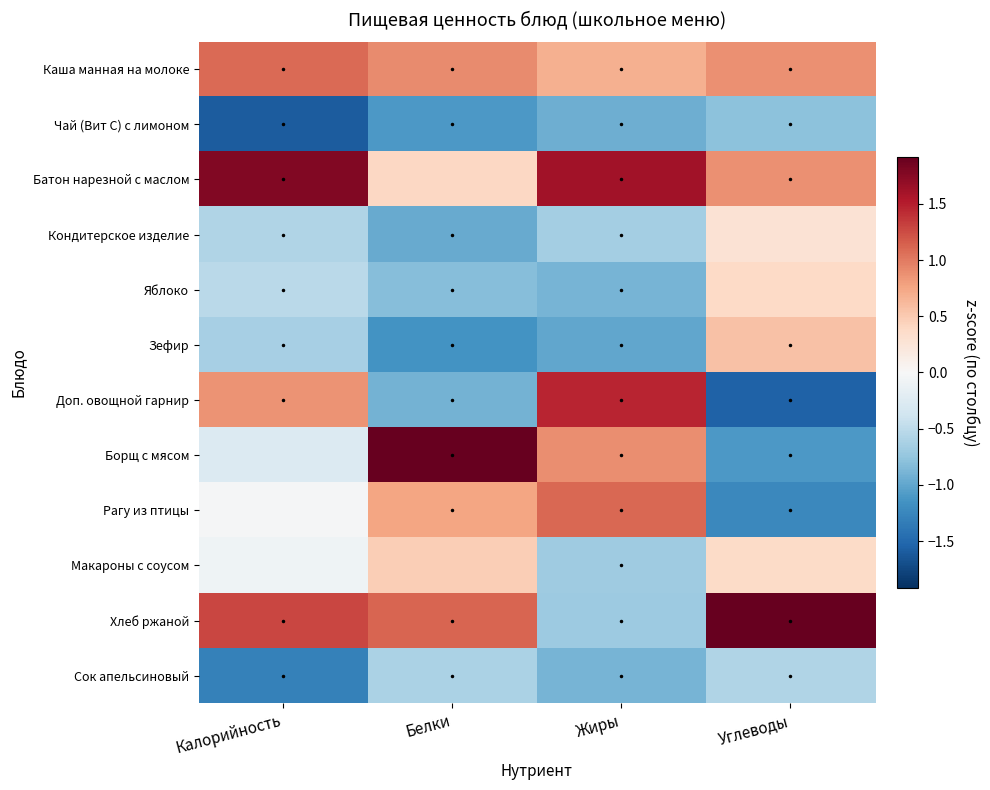

How many categories are shown in the chart?

4